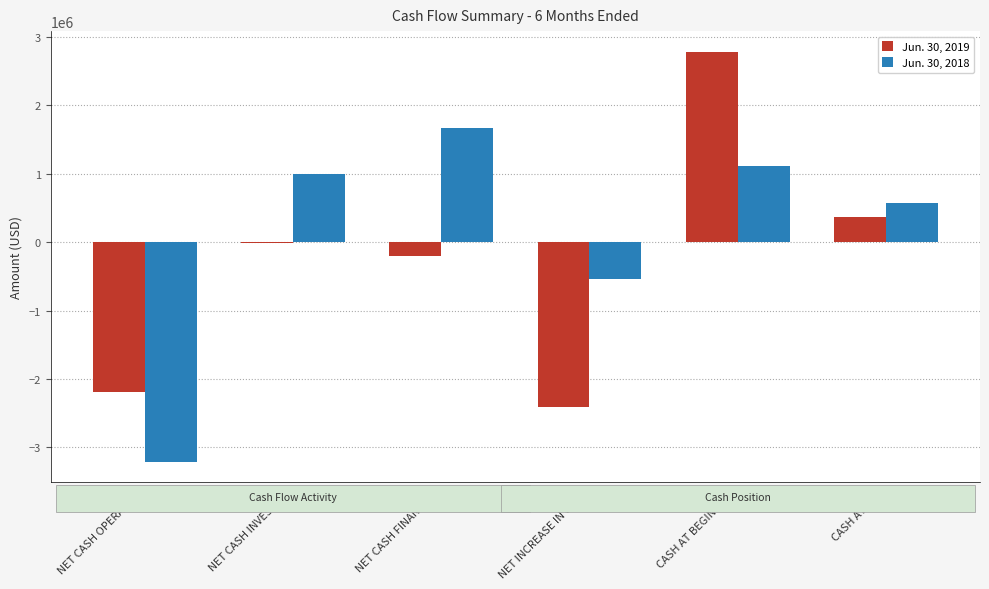

What is the sum of all Jun. 30, 2019 values?

-1669374